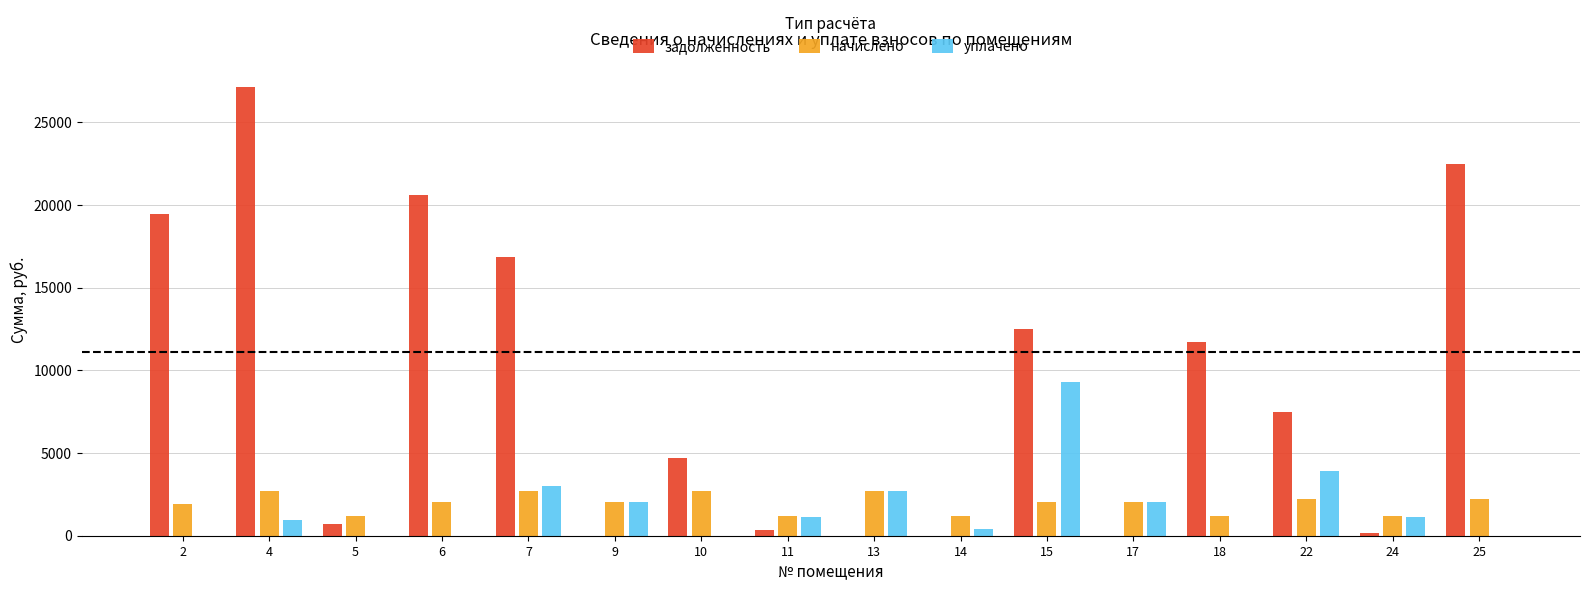

How many values in the задолженность series exceed 7478?

8